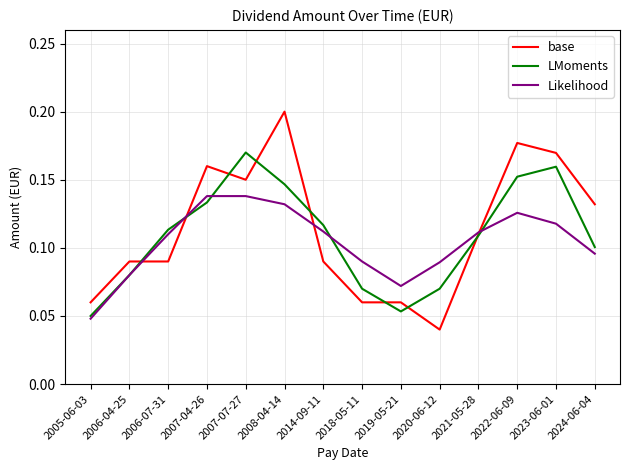

What is the total value across all series at 2022-06-09?

0.5